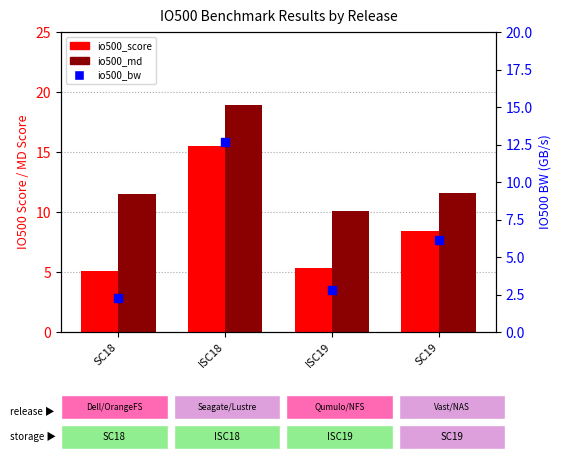

At how many categories does at least one series exceed 12?

1